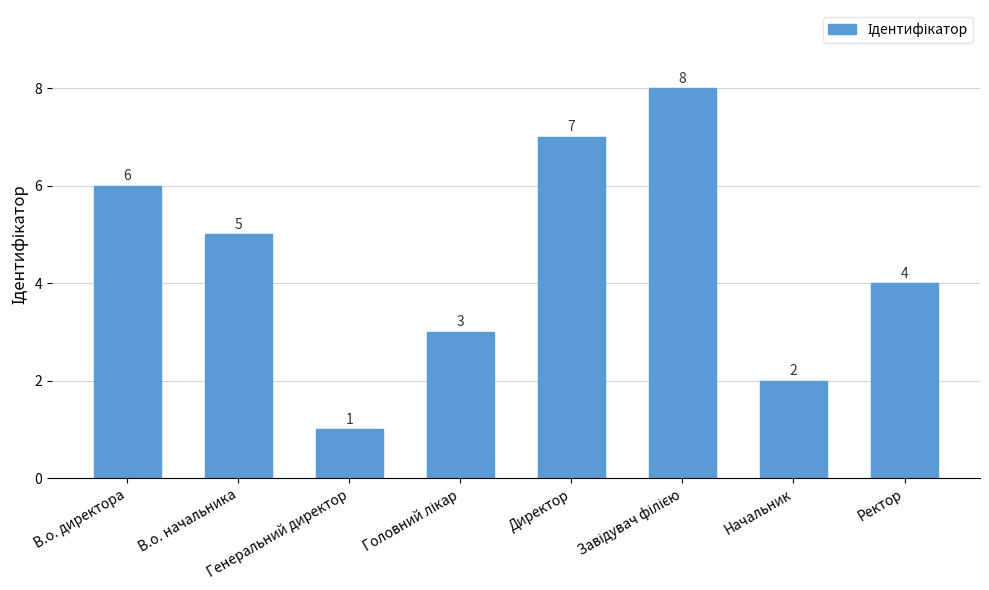

What is the sum of all values?

36